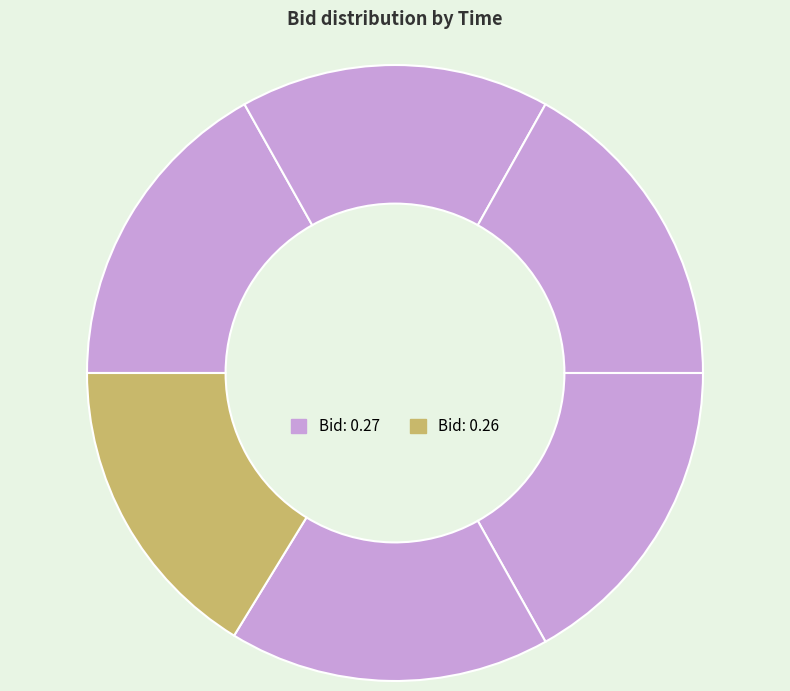

Rank the categories by value from highest to lowest.

21:11:12.020, 20:36:18.232, 20:33:34.752, 20:32:20.112, 20:39:00.638, 20:31:14.657